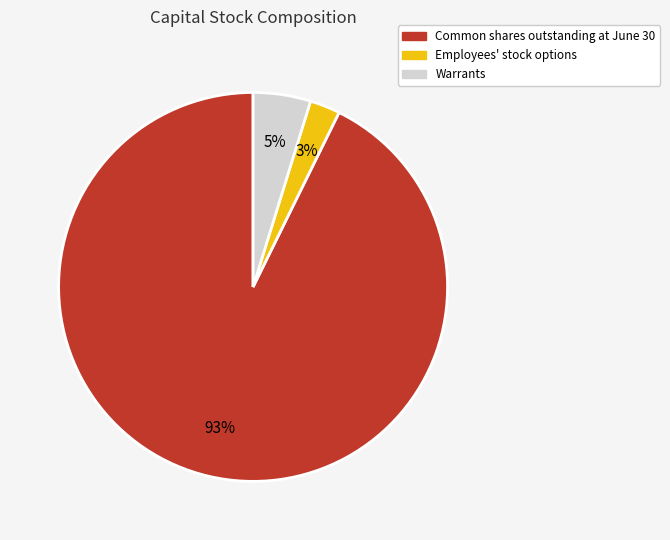

What percentage is the Employees' stock options slice, to the nearest percent?

3%